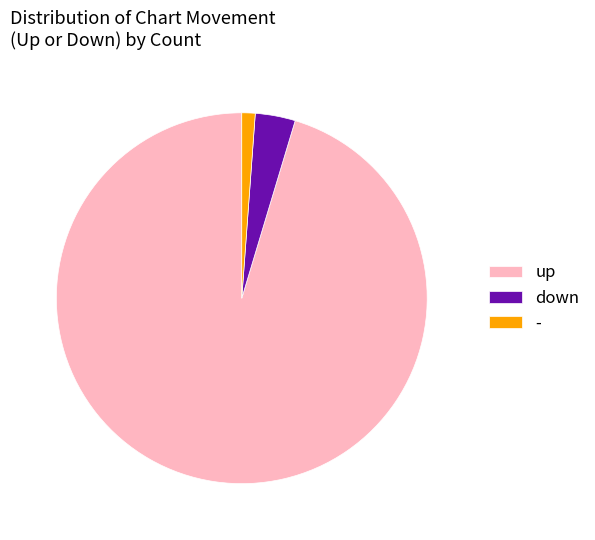

Which category has the smallest portion of the pie?

-